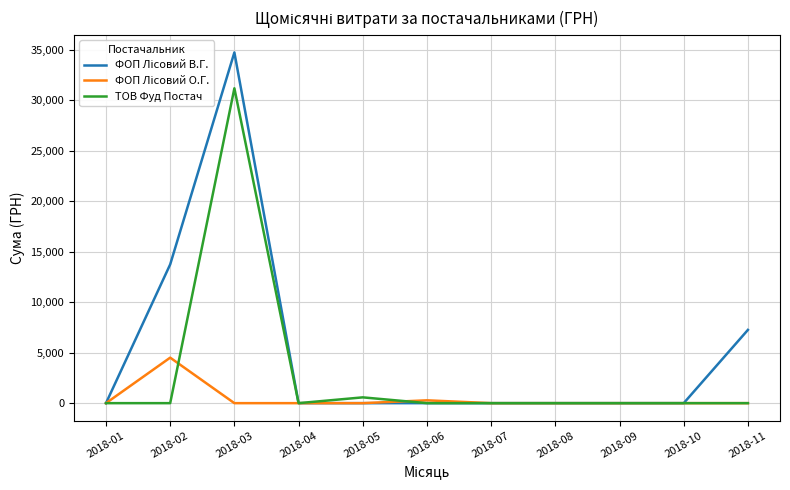

What is the spread (max minus min) of values at 2018-11?

7250.0